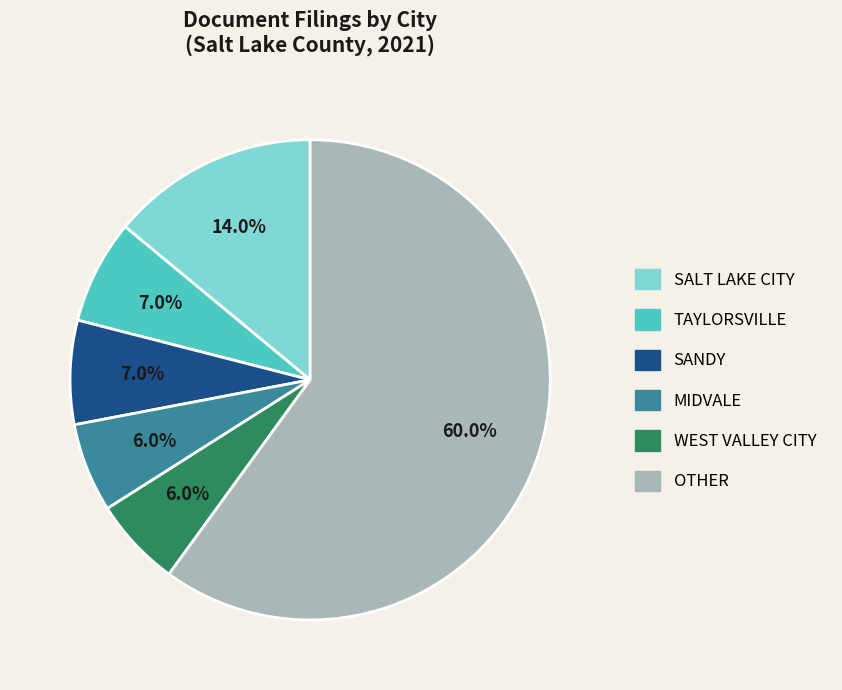

Is there a majority slice in this chart?

Yes